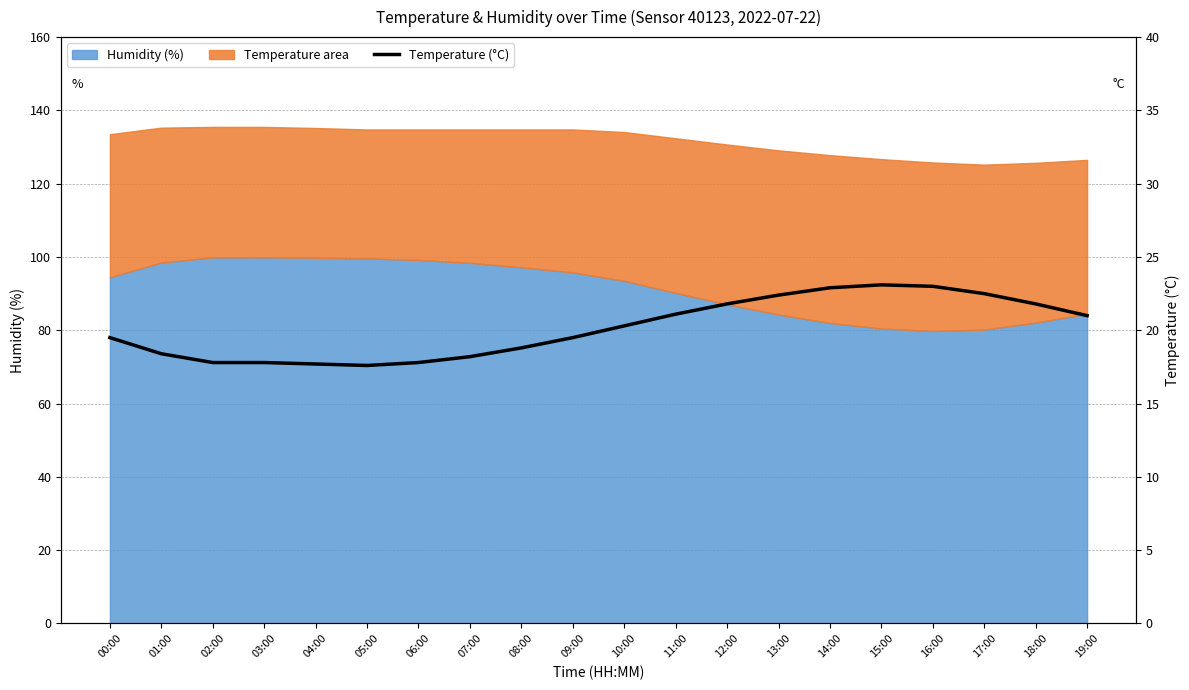

What is the difference between the values at 19:00 and 03:00?

3.2